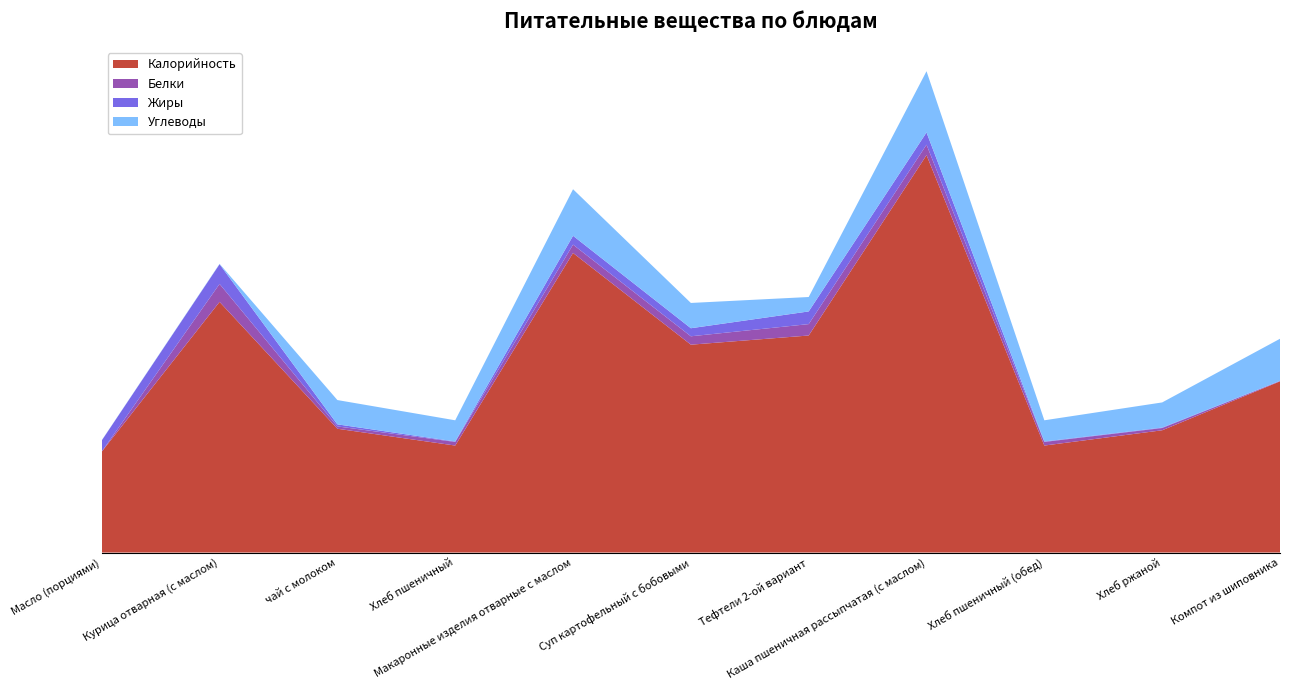

Reading left to right, what are all the values shown in this chart?

Калорийность: 66.0	164.0	81.0	70.0	196.0	136.0	142.0	260.0	70.0	80.0	112.0
Белки: 0.1	11.7	1.5	2.4	5.5	5.5	7.5	6.8	2.4	1.5	0.2
Жиры: 7.2	12.9	1.4	0.3	5.8	5.3	8.3	8.0	0.3	0.3	0.1
Углеводы: 0.1	0.2	15.9	13.9	30.5	16.5	9.4	40.1	13.9	16.4	27.5